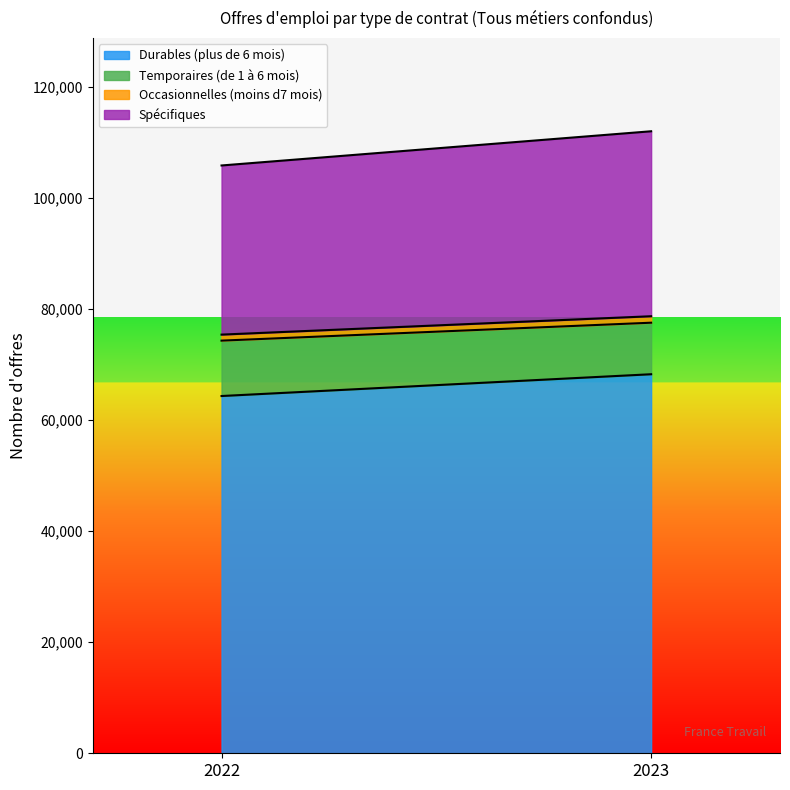

Which series has the largest total across all categories?

Durables (plus de 6 mois)